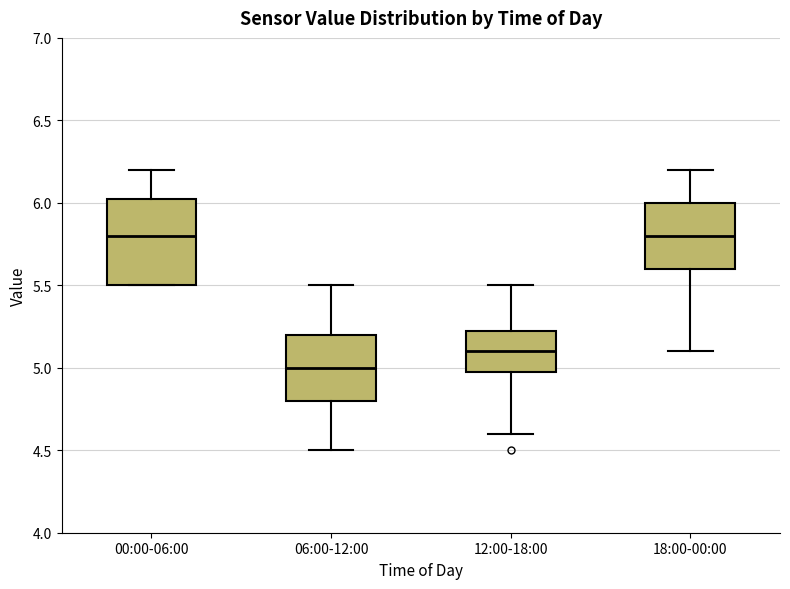

Reading left to right, read every box against the y-axis: the position of its median line, the range the box covers, and the ends of its whiskers. The values are not printed on the chart, so give them approximately, as read against the axis.

00:00-06:00: median 5.80, box 5.50 to 6.05, whiskers 5.50 to 6.20
06:00-12:00: median 5.00, box 4.80 to 5.20, whiskers 4.50 to 5.50
12:00-18:00: median 5.10, box 5.00 to 5.25, whiskers 4.60 to 5.50
18:00-00:00: median 5.80, box 5.60 to 6.00, whiskers 5.10 to 6.20